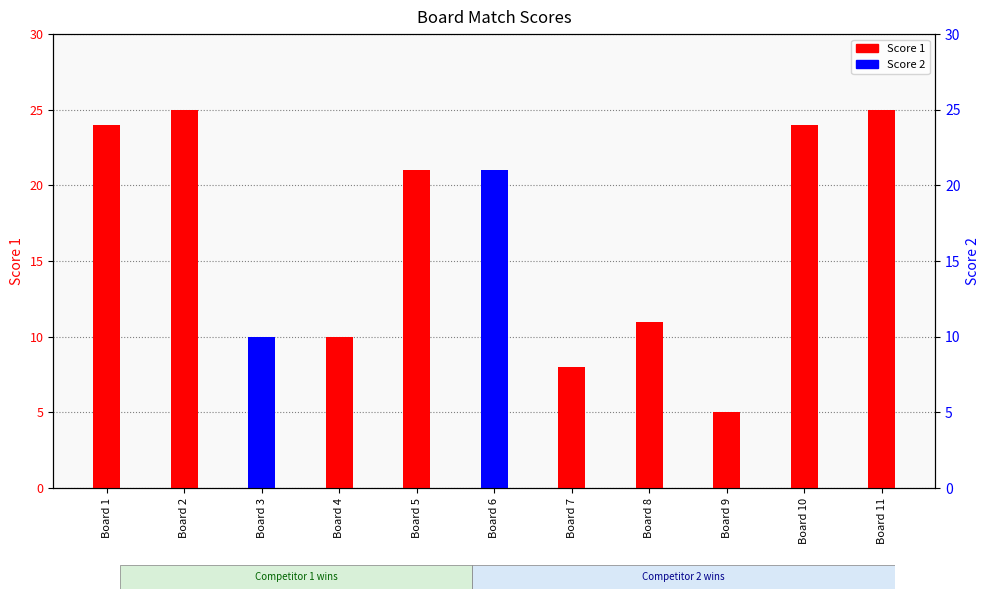

Which series changed the most between Board 10 and Board 11?

Score 1